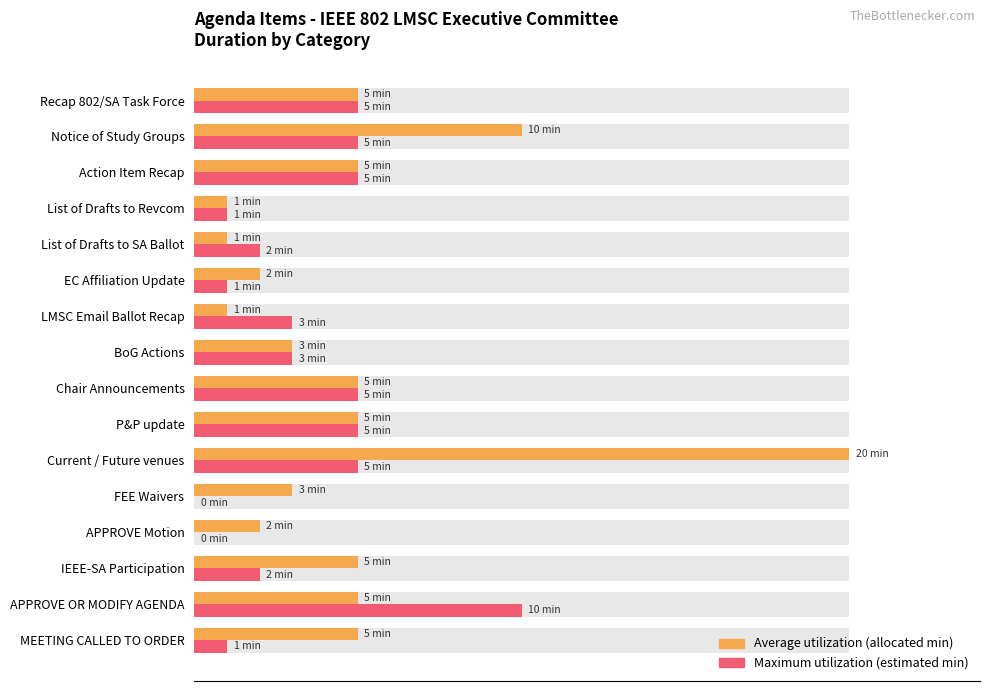

List the series in order of their overall mean, highest first.

Average utilization, Maximum utilization